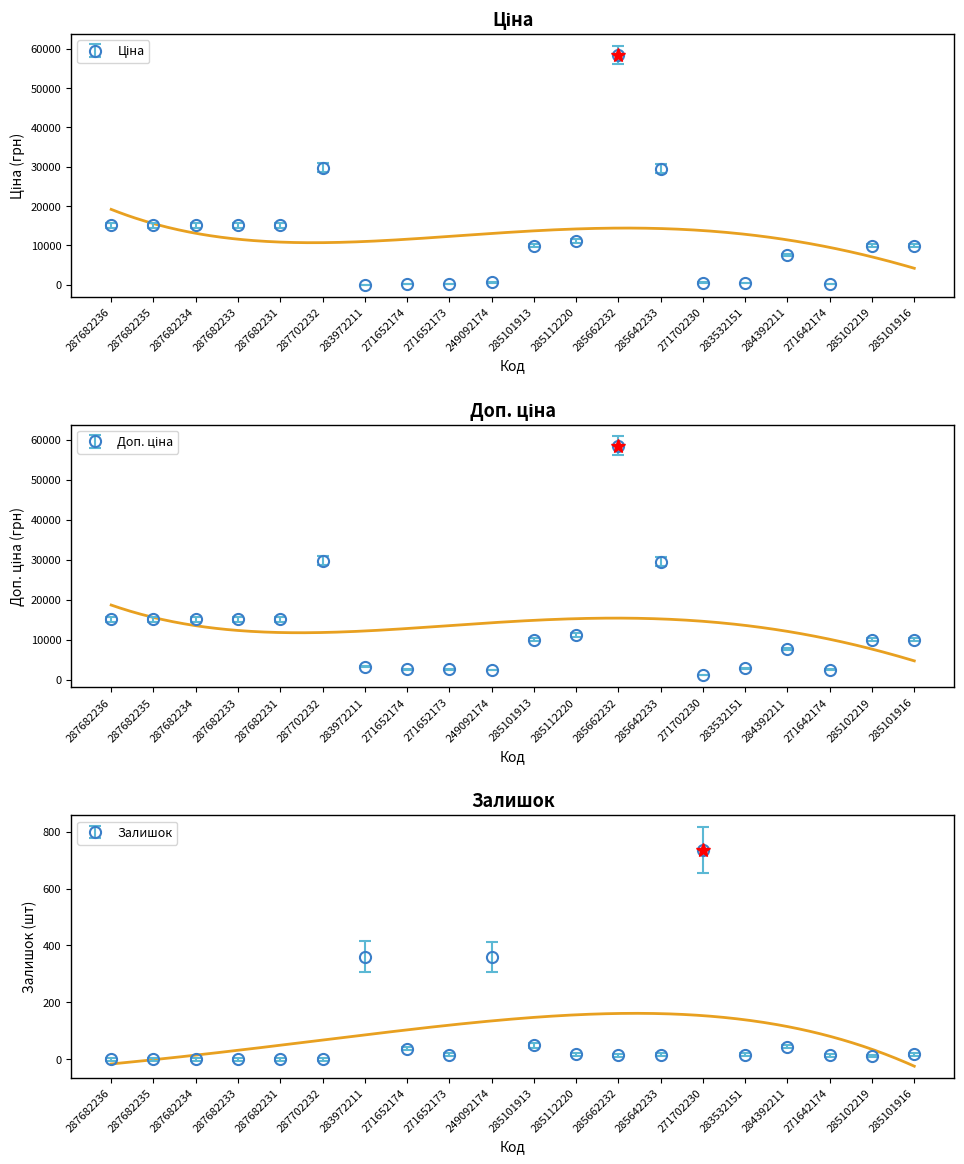

What is the label of the 1st point from the right?

285101916